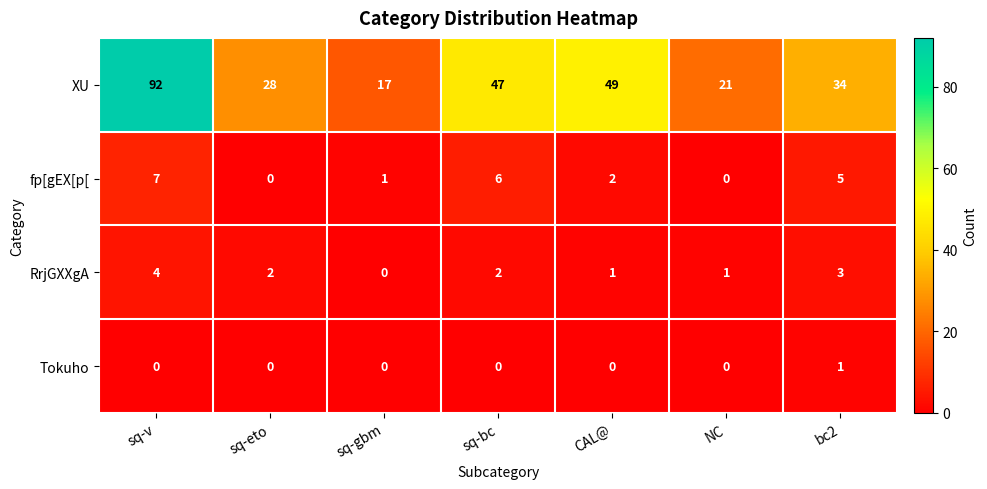

Which series has the largest range (max minus min)?

XU